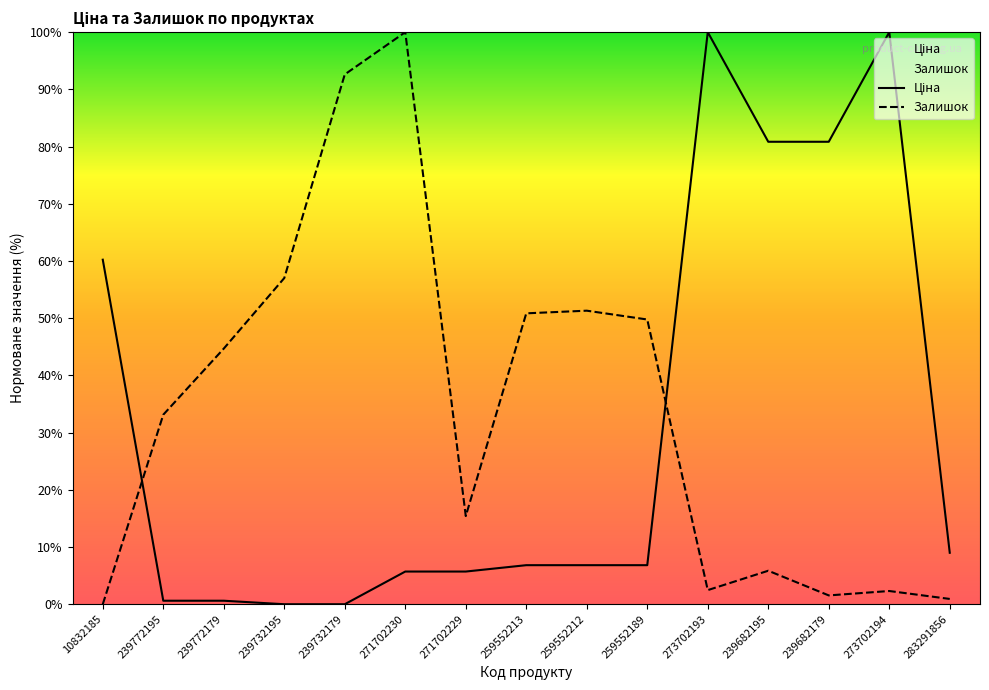

The Ціна series shows 5.7 at 271702230. True or false?

True